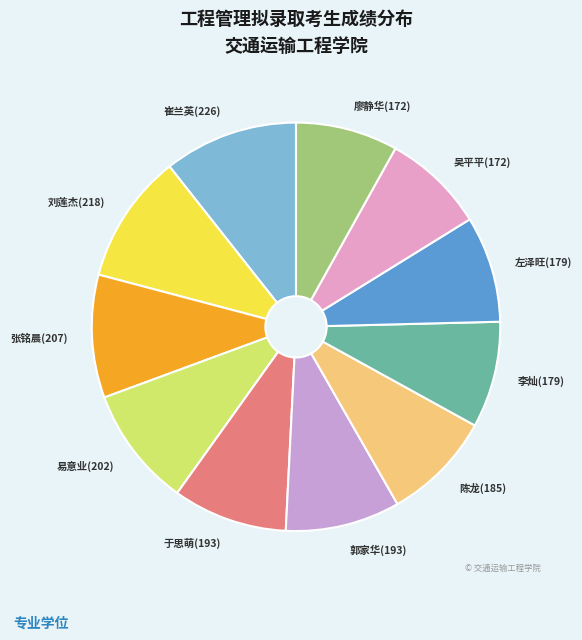

Is there a majority slice in this chart?

No